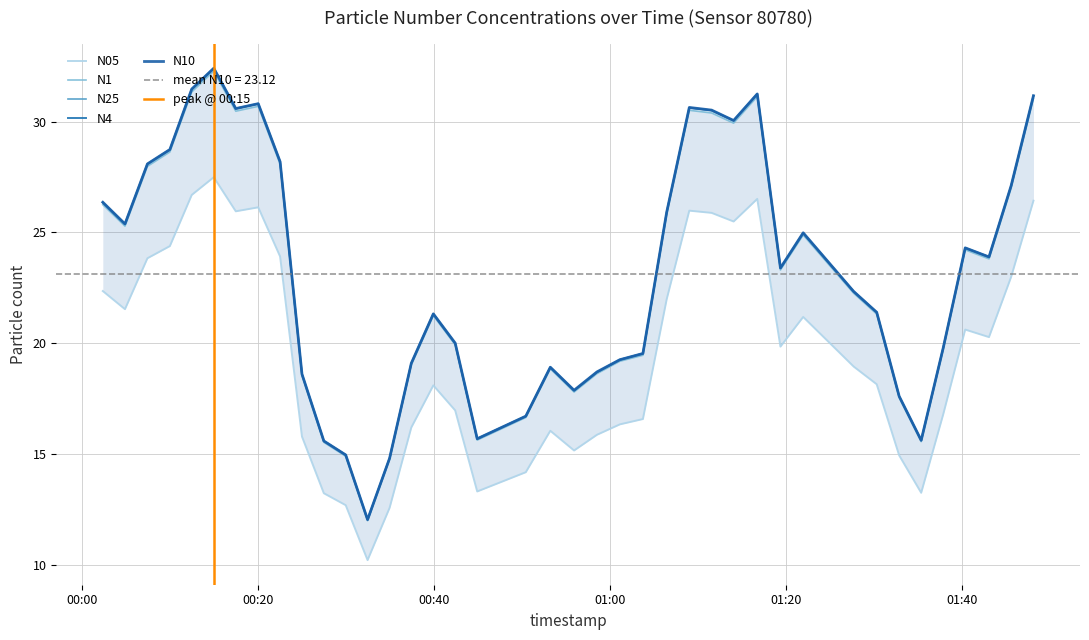

How many interior local peaks does the N10 series have?

8